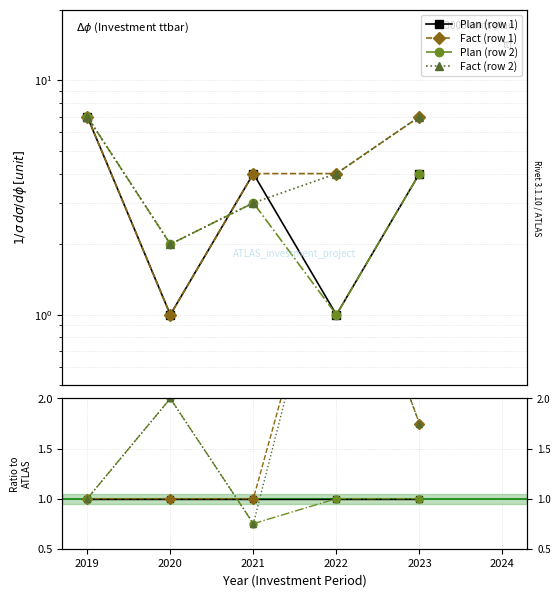

What are all the series names shown in the legend?

Plan (row 1), Fact (row 1), Plan (row 2), Fact (row 2)